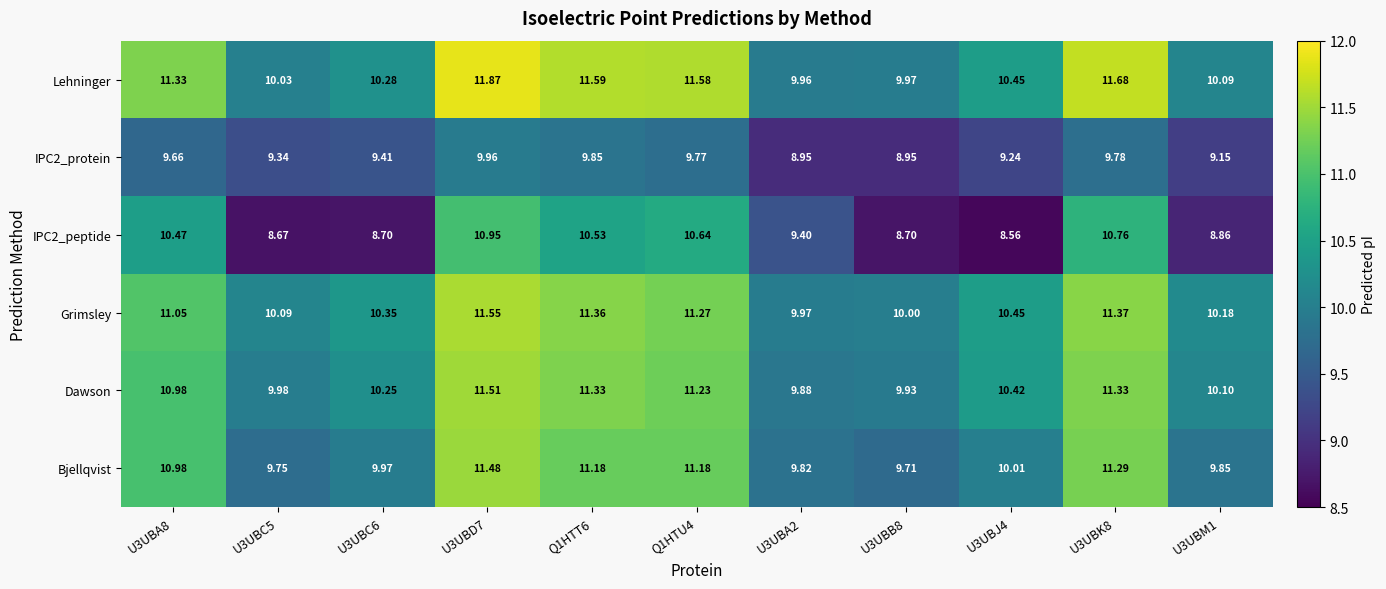

What is the difference between the highest and lowest values at U3UBD7?

1.9